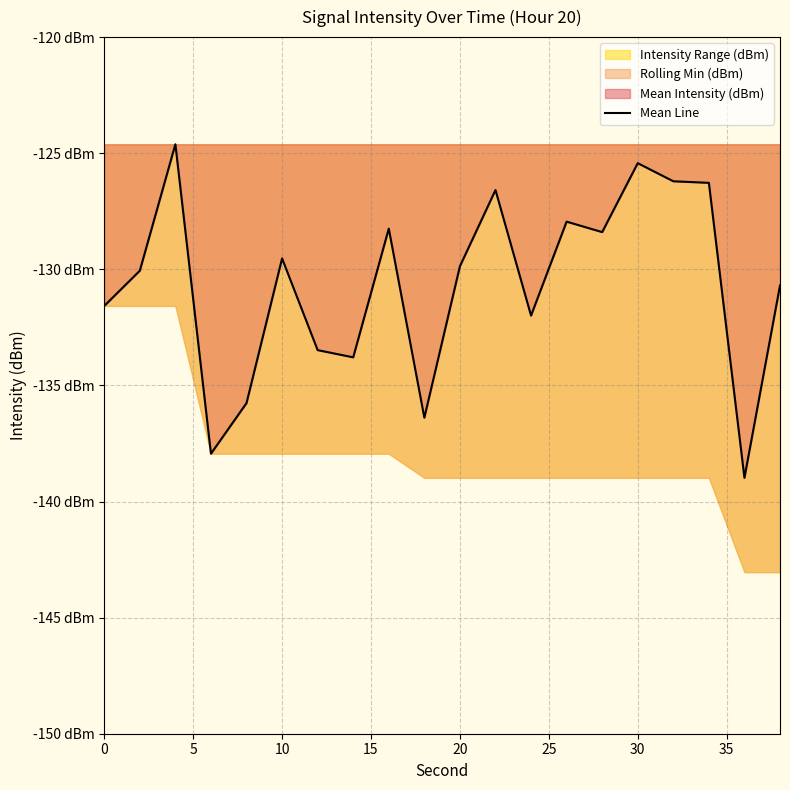

What is the sum of all values?

-2613.8